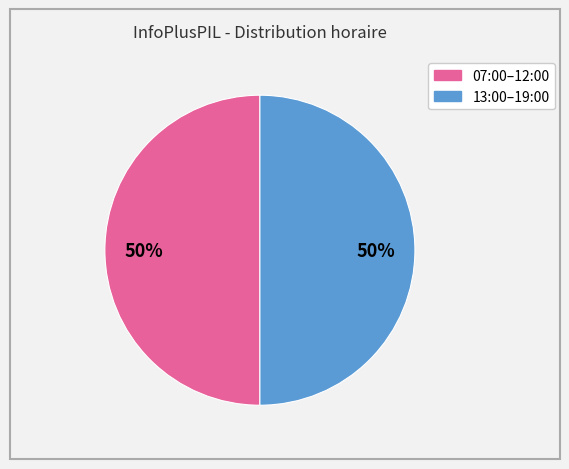

To the nearest percent, what is the average slice percentage?

50%